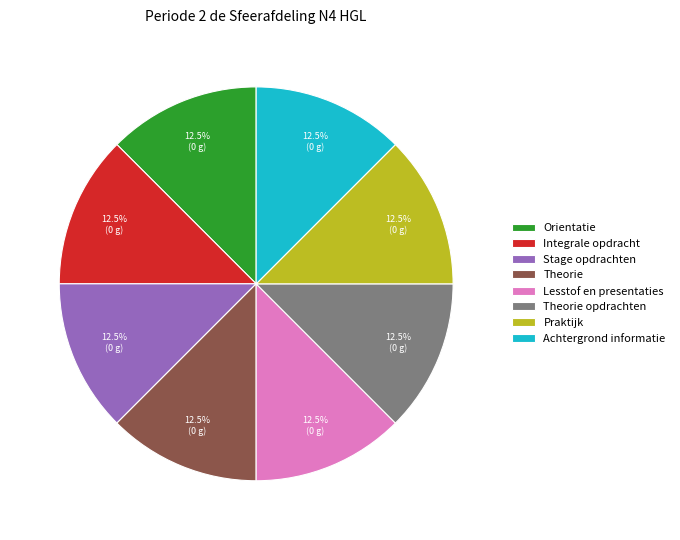

What is the ratio of the value at Integrale opdracht to the value at Praktijk?

1.0